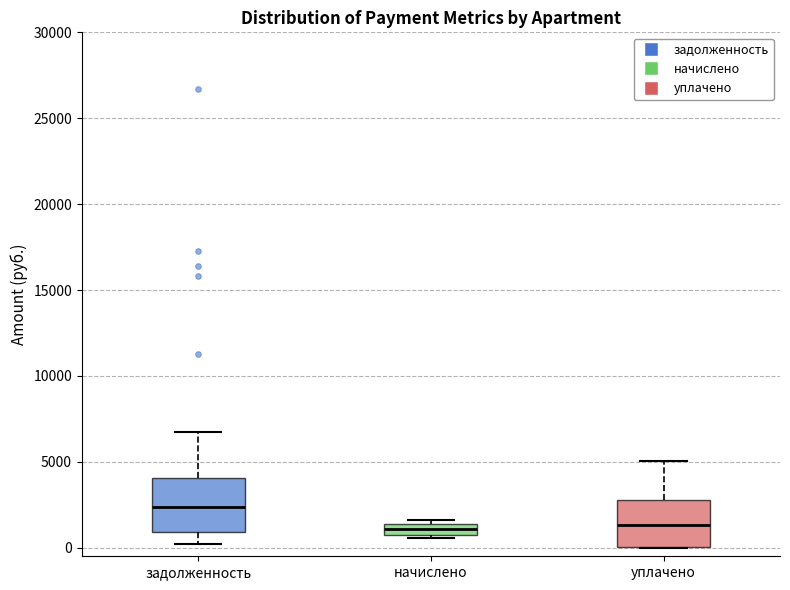

Which box has the highest median line?

задолженность